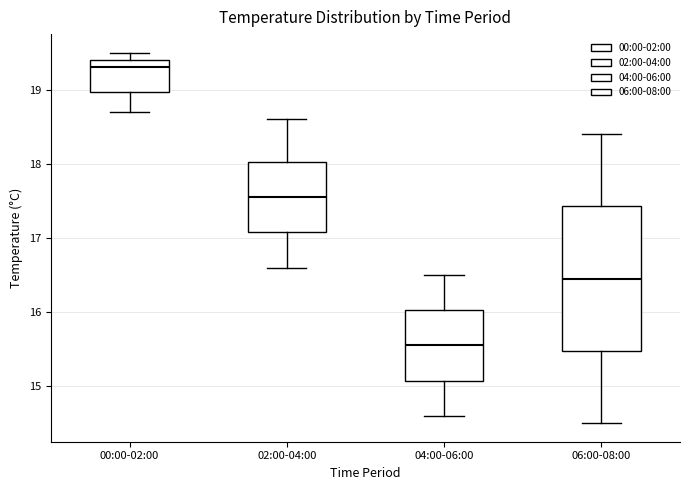

Where is the upper edge of the box for 06:00-08:00 on the y-axis? The values are not printed on the chart, so give them approximately, as read against the axis.

17.4